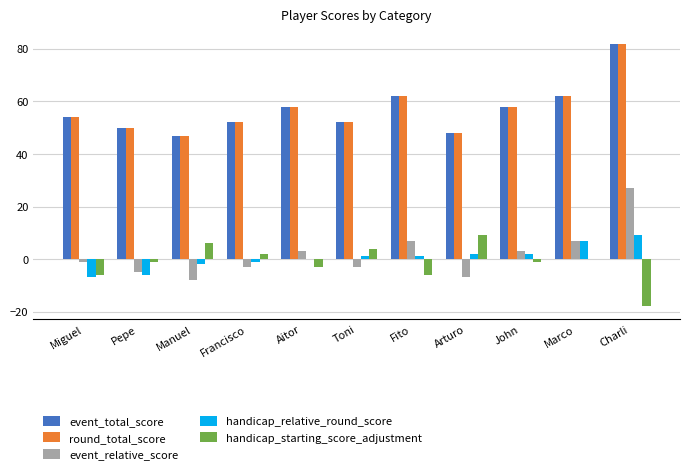

How many distinct data groups are displayed?

5